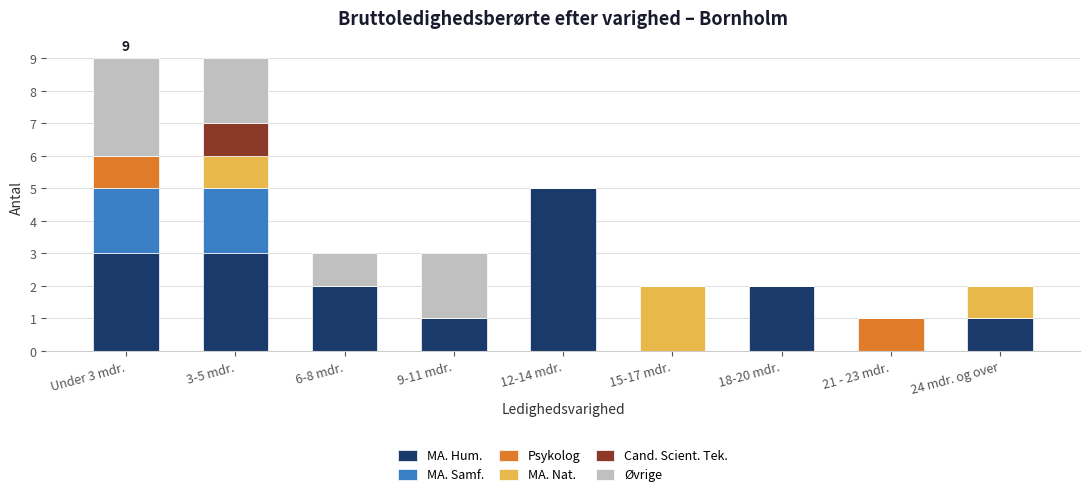

Which category has the highest value in the MA. Hum. series?

12-14 mdr.